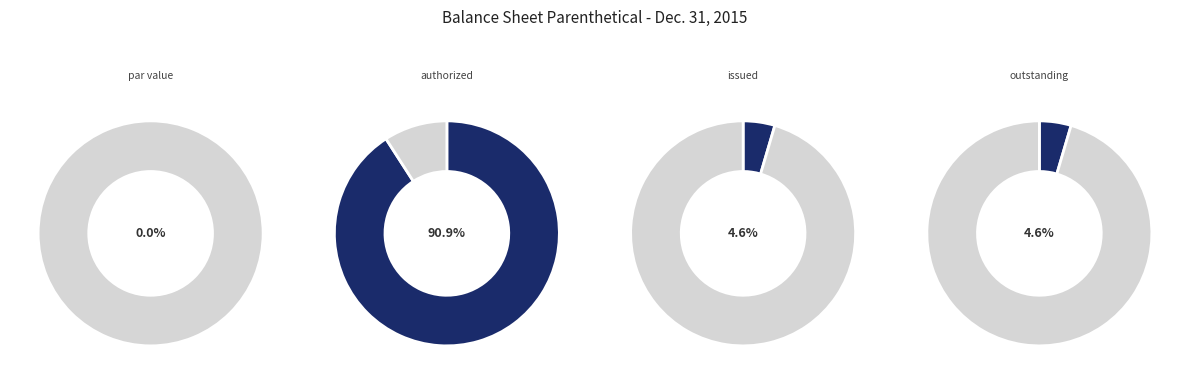

Which category has the smallest portion of the pie?

Common stock par value